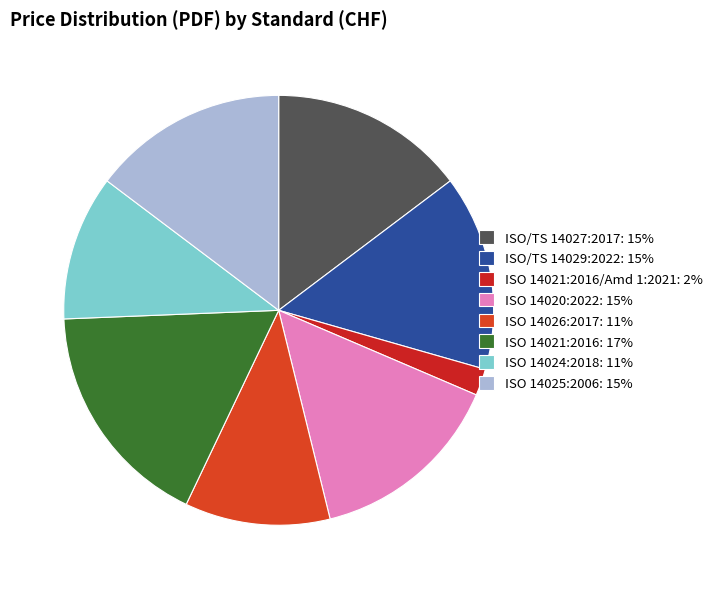

Is there a majority slice in this chart?

No